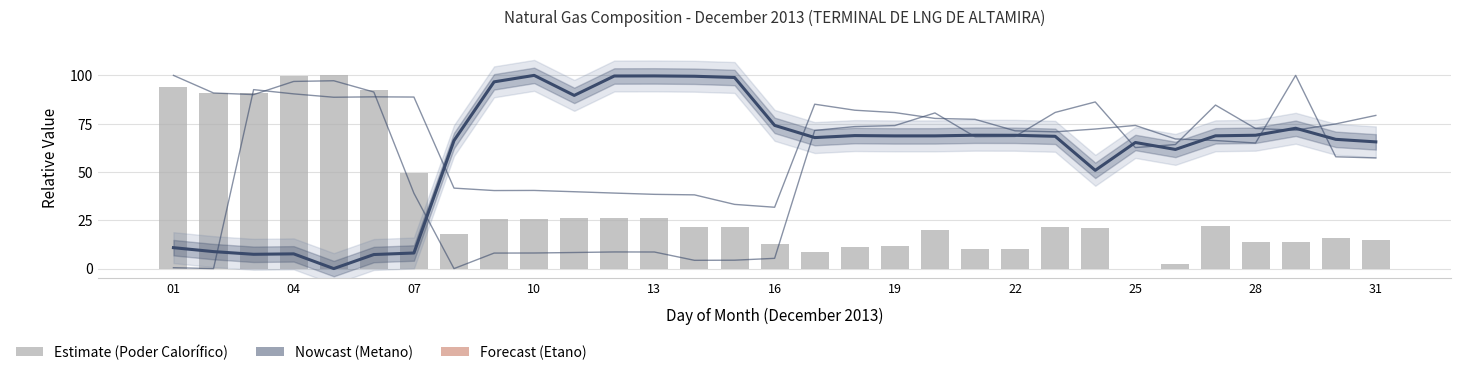

Reading right to left, what are all the values shown in this chart?

Metano (% vol): 65.6	66.9	72.6	69.0	68.7	61.7	65.3	50.8	68.5	69.0	69.0	68.7	68.7	68.8	67.8	74.1	98.9	99.5	99.7	99.7	89.6	100.0	96.7	66.3	8.1	7.3	0.0	7.6	7.4	8.8	10.8
Etano (% vol): 79.3	74.9	71.6	72.5	84.6	64.2	62.6	86.3	80.8	68.4	68.2	80.6	74.0	73.5	71.5	5.3	4.3	4.3	8.6	8.6	8.3	8.1	8.0	0.0	39.0	91.4	97.2	96.9	90.0	90.9	100.0
Nitrógeno (% vol): 57.3	57.9	100.0	65.0	66.3	67.1	74.1	72.2	70.8	71.3	77.3	77.7	80.7	82.0	85.1	31.8	33.2	38.2	38.4	39.1	39.8	40.5	40.4	41.7	88.8	88.9	88.7	90.4	92.6	0.0	0.5
Poder Calorífico (MJ/m3): 14.9	15.6	13.7	13.9	21.9	2.2	0.0	20.9	21.3	10.1	10.4	20.2	11.8	11.2	8.5	12.7	21.7	21.6	26.3	26.2	26.0	25.8	25.7	17.8	49.6	92.7	100.0	99.7	90.9	90.6	93.9